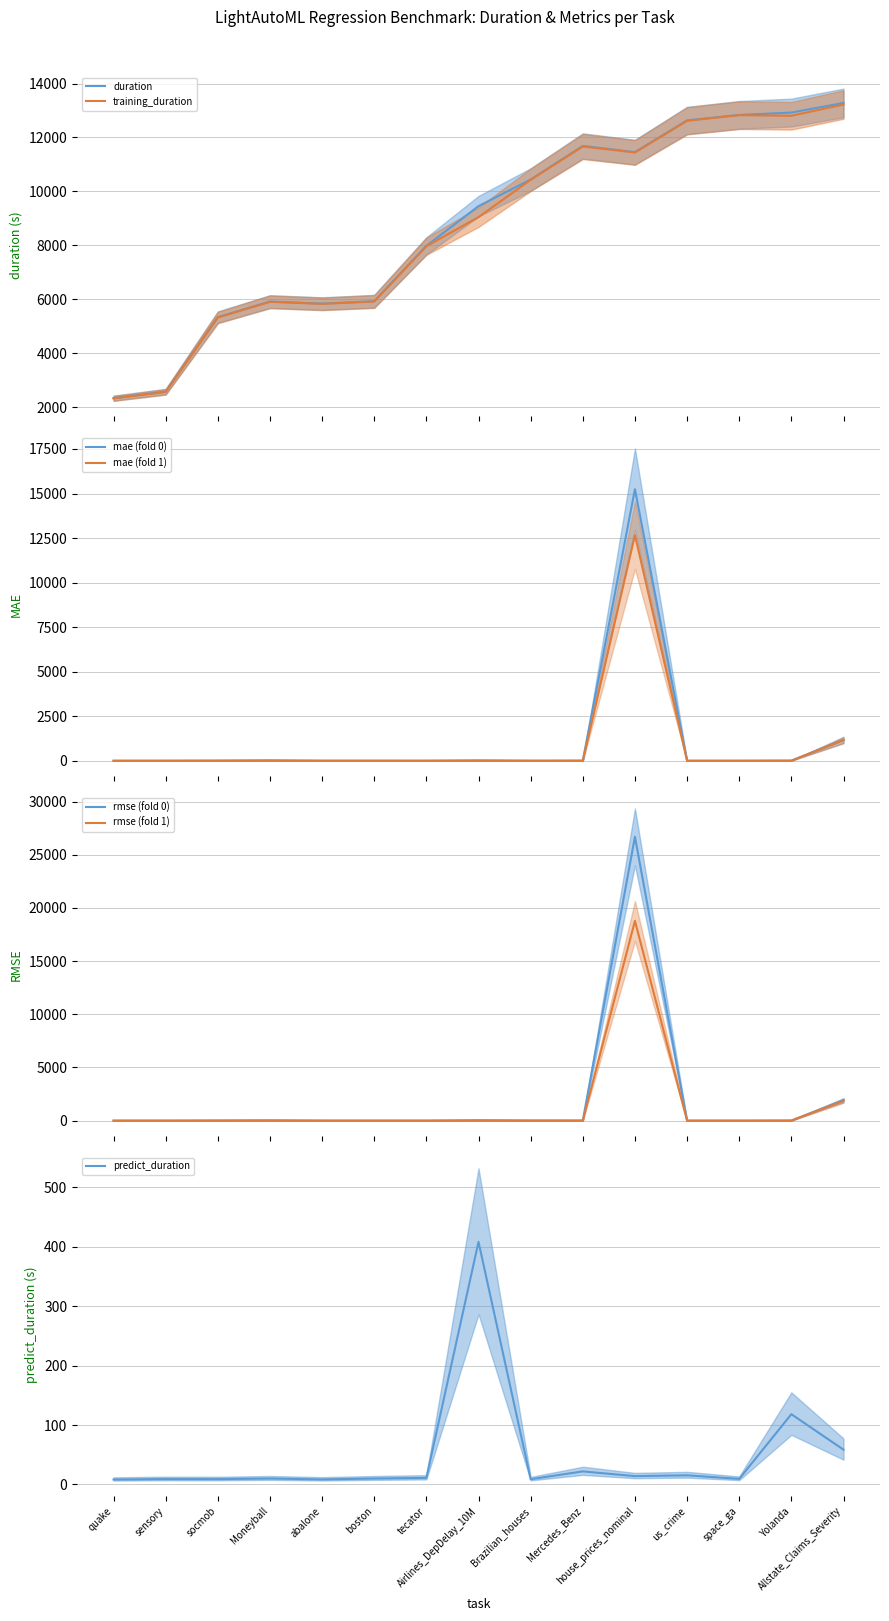

What is the sum of the mae values at Moneyball and socmob?

21.0